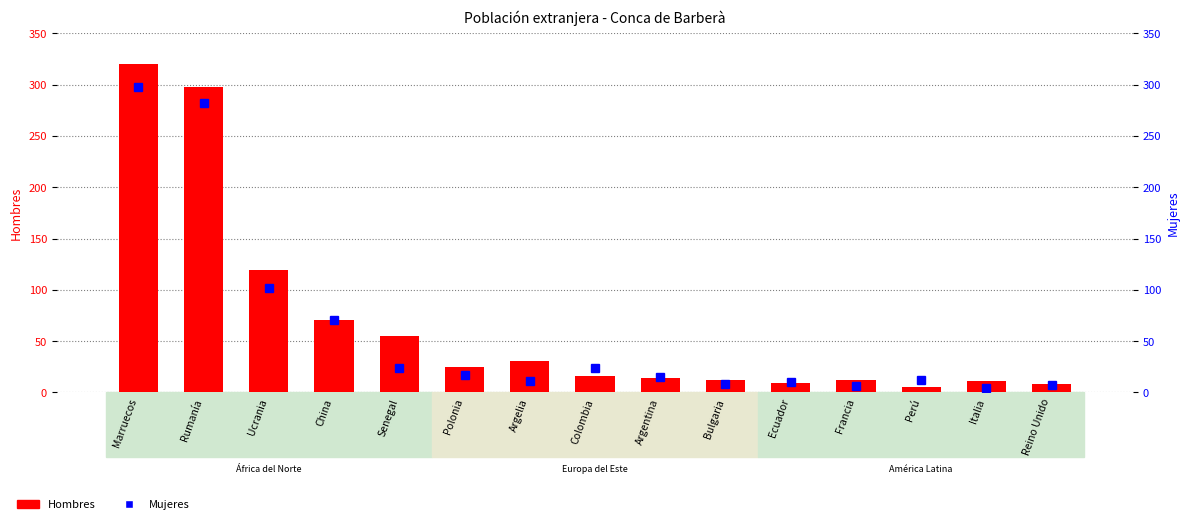

How many data points in Mujeres are less than 15?

7